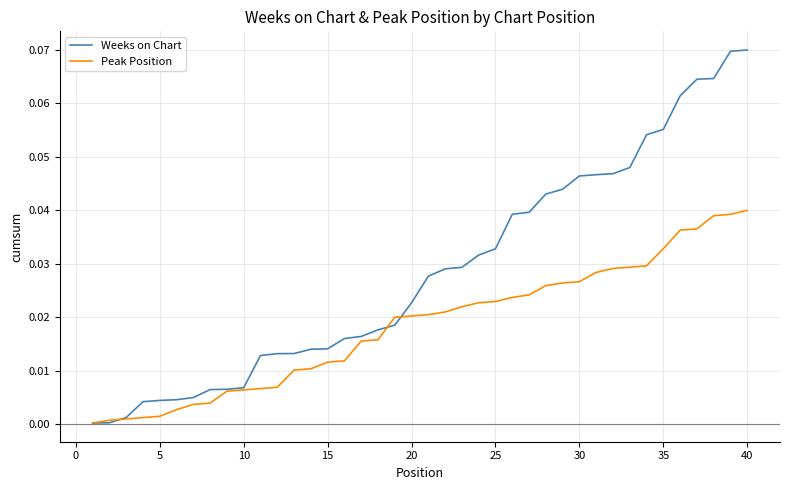

Rank the series by their maximum value, from lowest to highest.

Peak Position, Weeks on Chart